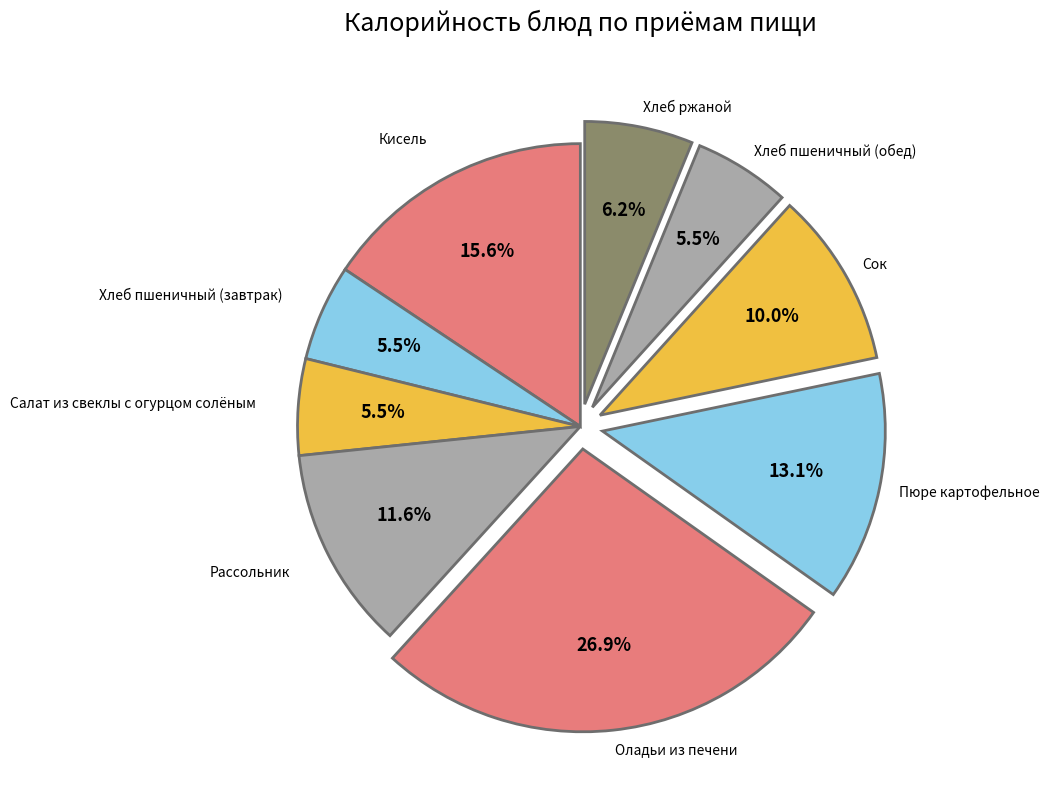

Which category has the biggest portion of the pie?

Оладьи из печени